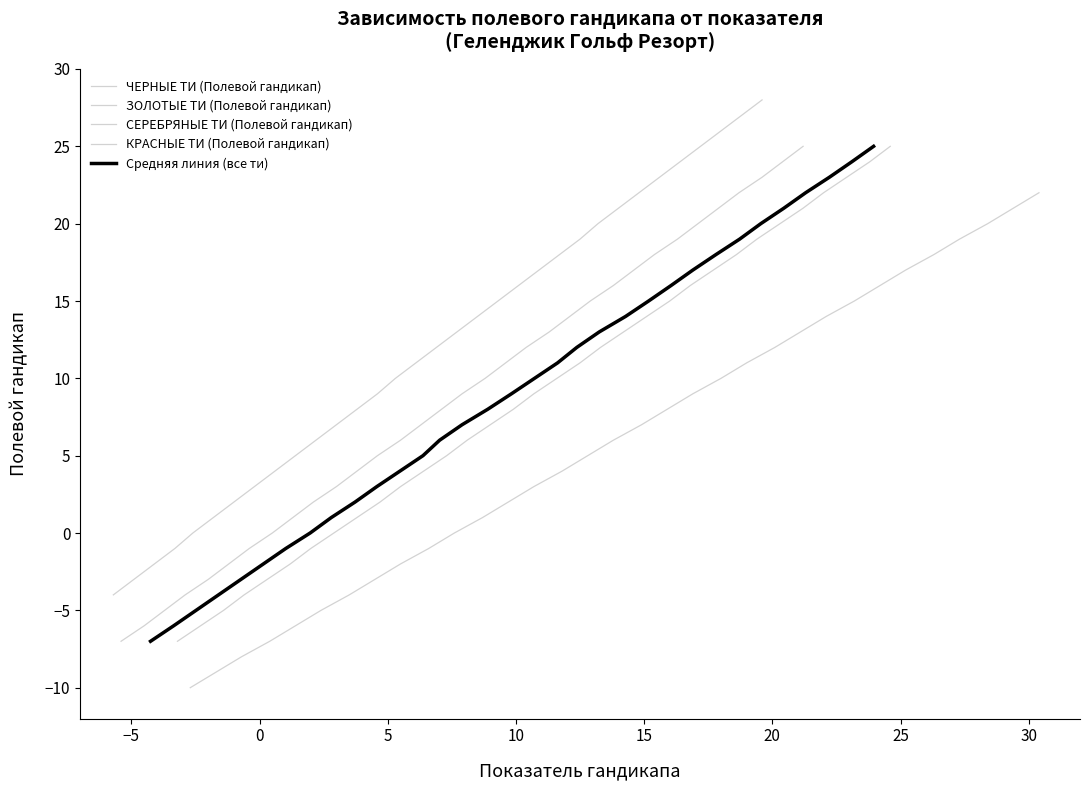

True or false: ЗОЛОТЫЕ ТИ (Полевой гандикап) and КРАСНЫЕ ТИ (Полевой гандикап) intersect in this chart.

False